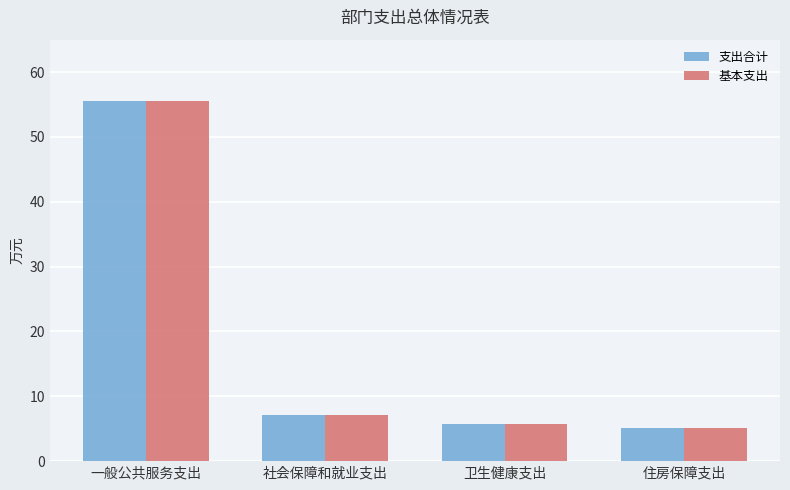

Is the value of 支出合计 at 一般公共服务支出 greater than the value of 基本支出 at 社会保障和就业支出?

Yes